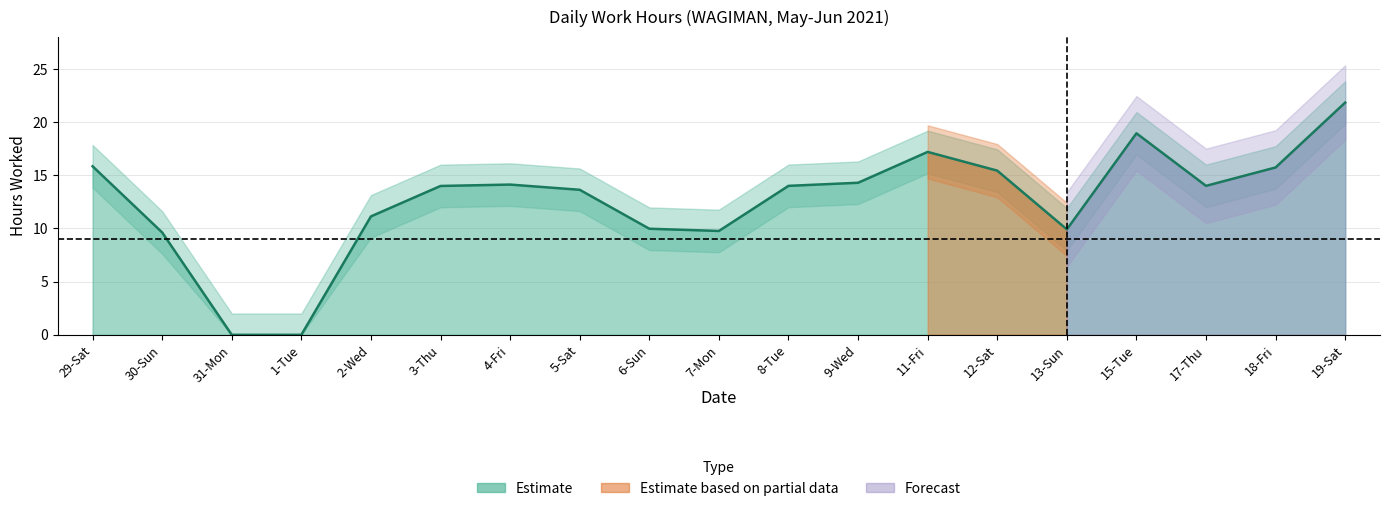

What is the label of the 4th point from the right?

15-Tue